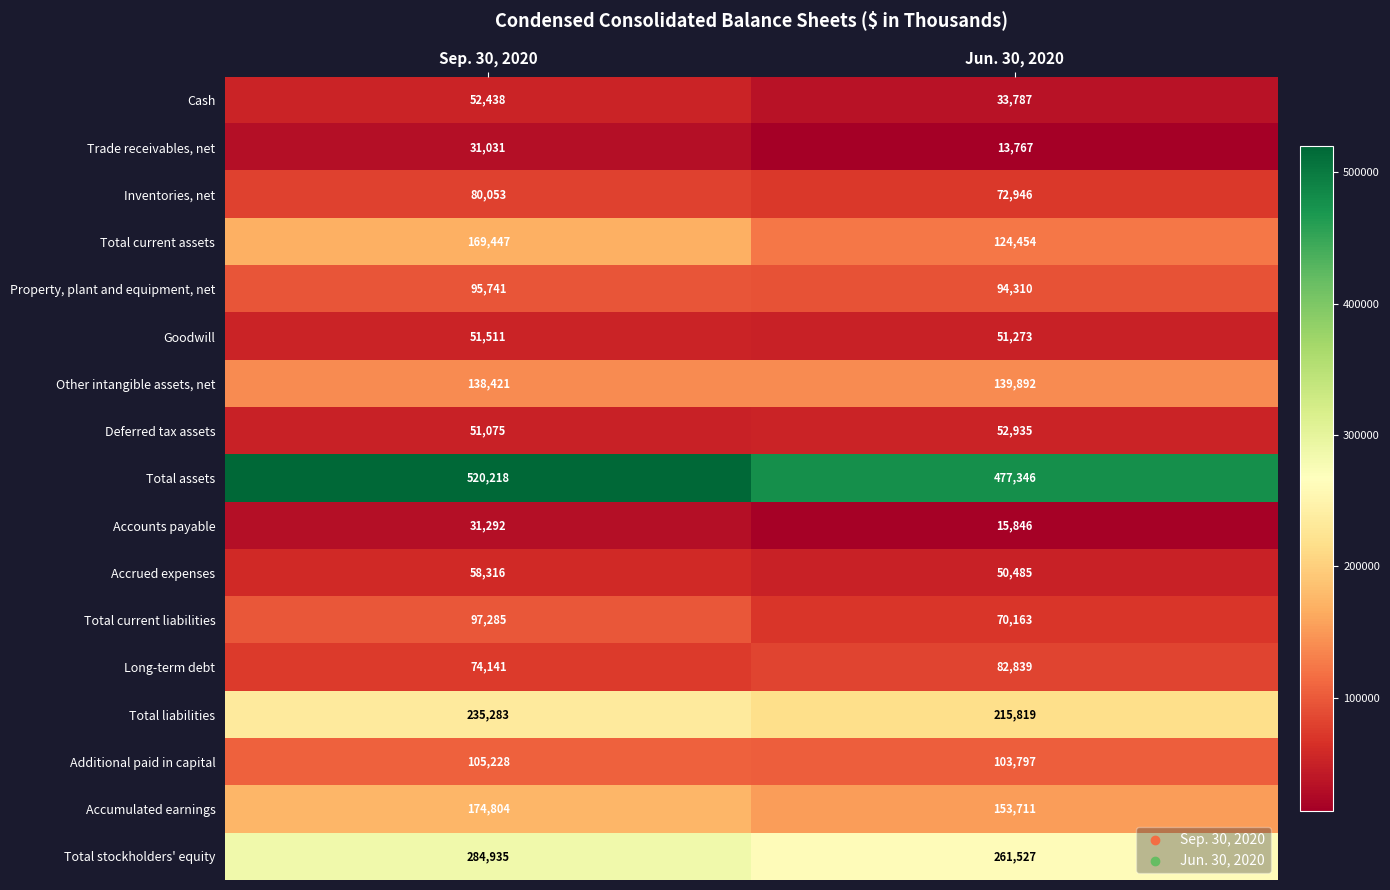

What is the sum of all Total liabilities values?

451102